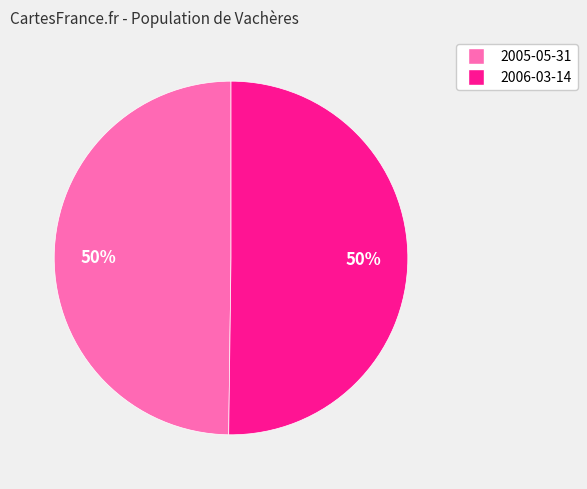

What is the ratio of the value at 2006-03-14 to the value at 2005-05-31?

1.0